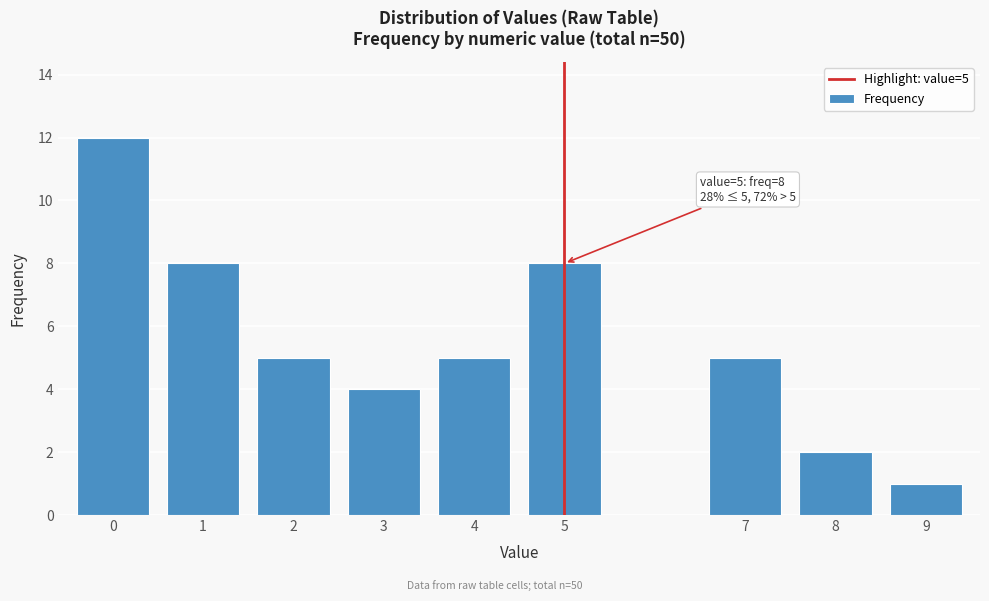

Reading left to right, what are all the values shown in this chart?

0=12	1=8	2=5	3=4	4=5	5=8	7=5	8=2	9=1